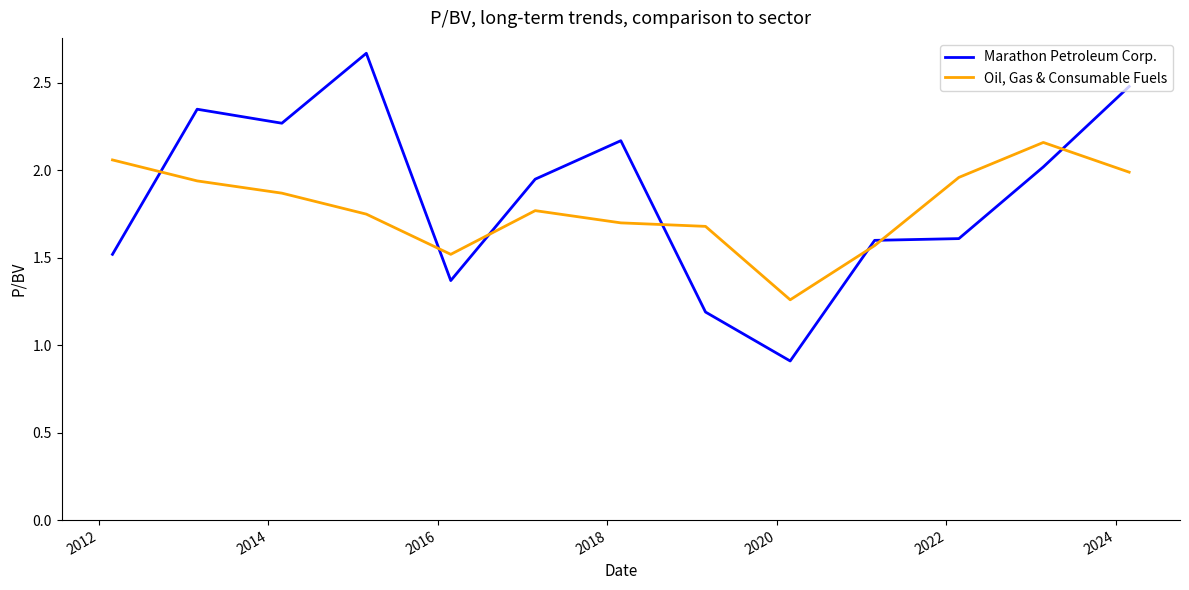

What is the smallest value displayed?

0.9